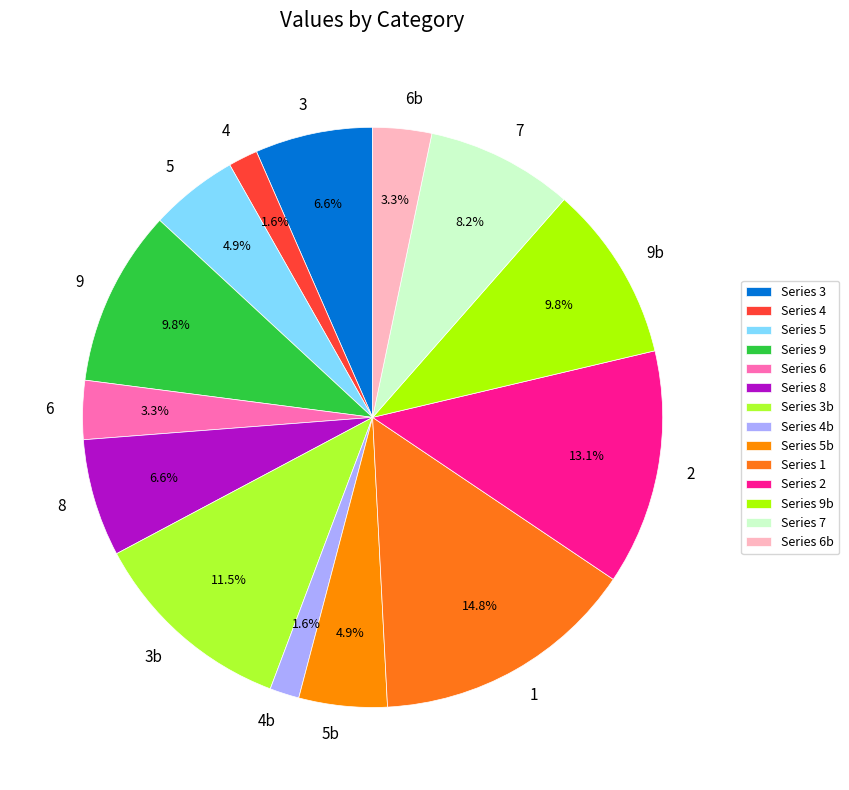

Is it true that 3 is 19% of the pie?

False